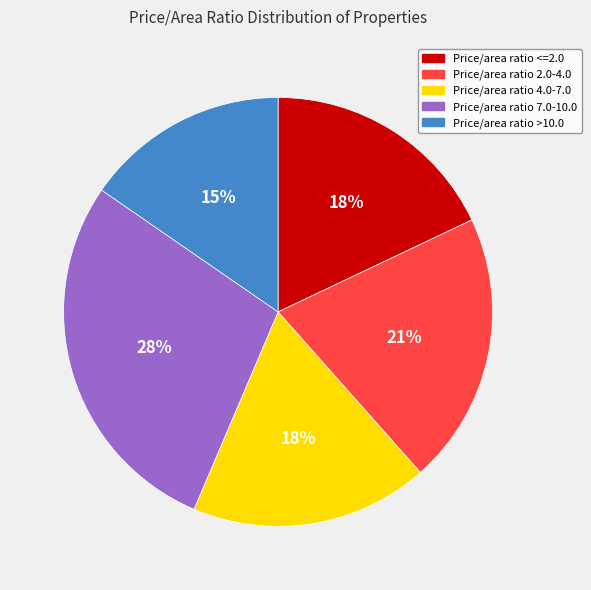

To the nearest percent, what is the difference between the largest and smallest slice percentages?

13%